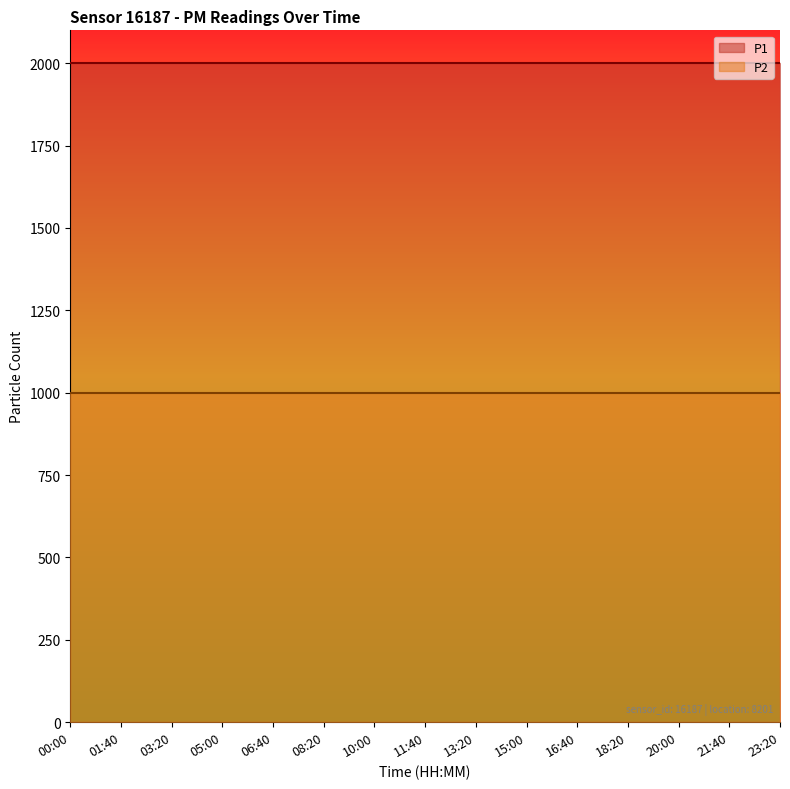

What is the average value of the P1 series?

1999.9